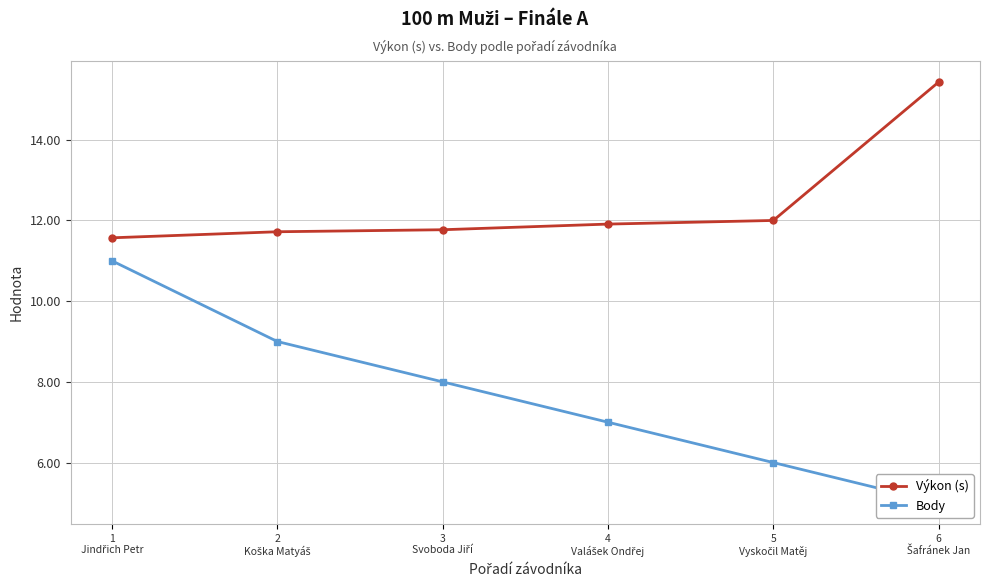

How many lines are shown in the chart?

2